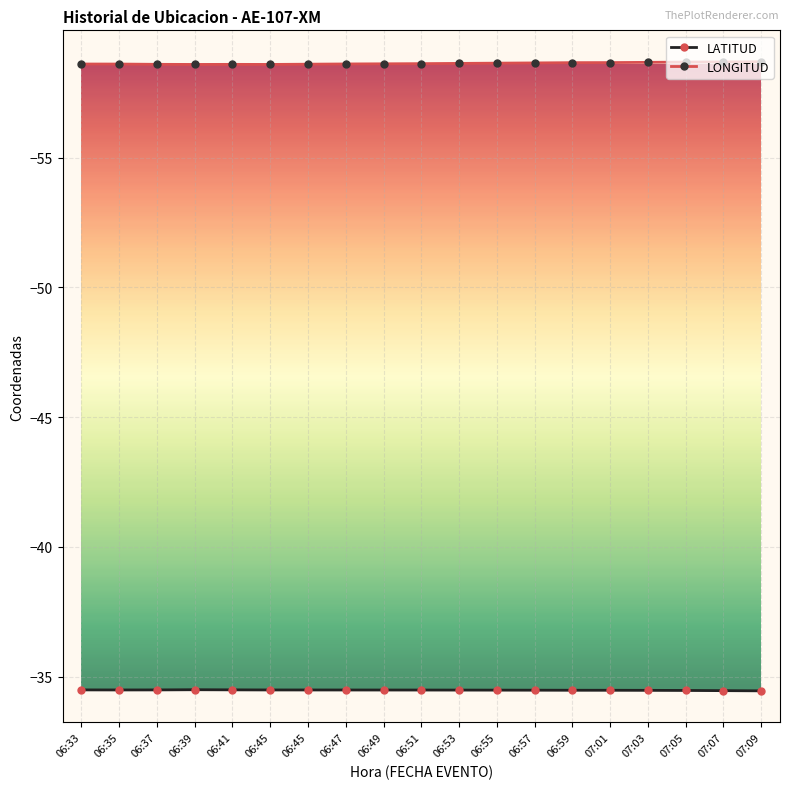

What is the sum of all LONGITUD values?

-1114.0